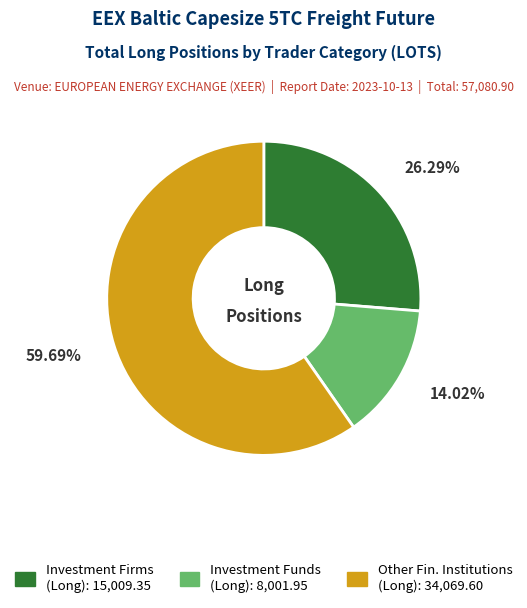

Is there any slice that represents more than half of the pie?

Yes